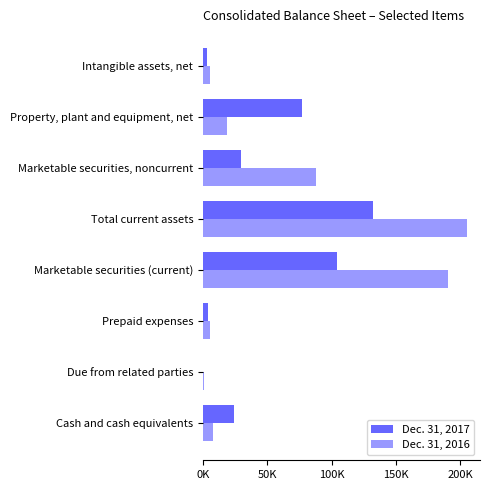

What is the difference between the maximum and minimum values in the Dec. 31, 2017 series?

132304